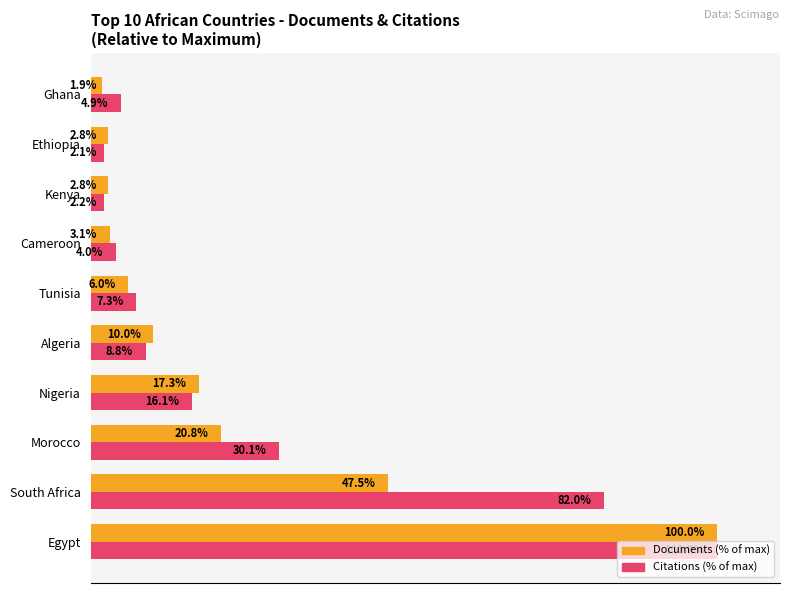

Which series has the largest total across all categories?

Citations (% of max)